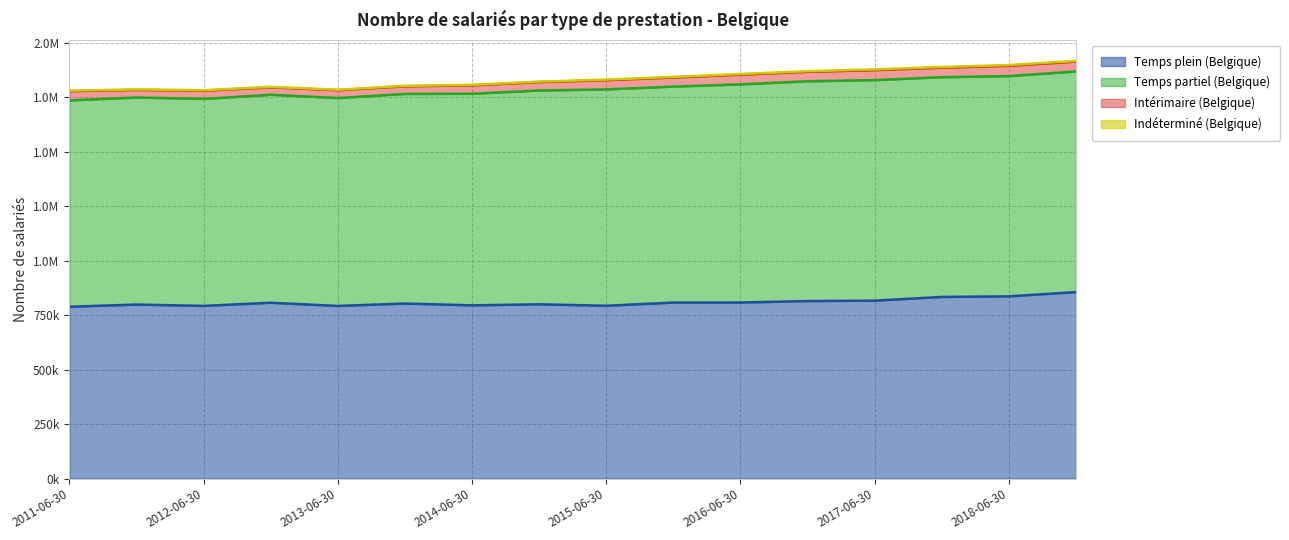

What is the approximate value of Temps plein (Belgique) at 2011-06-30?

788263